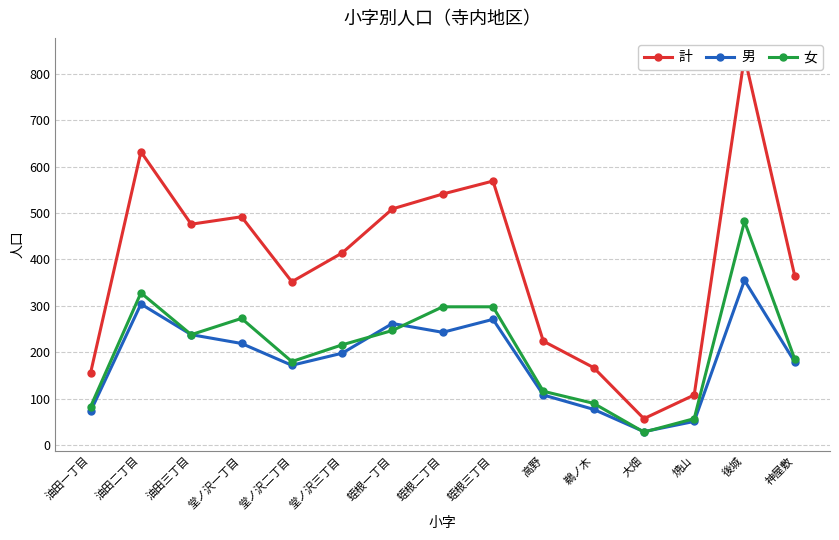

List the labels in order of 女 value, largest first.

後城, 油田二丁目, 蛭根二丁目, 蛭根三丁目, 堂ノ沢一丁目, 蛭根一丁目, 油田三丁目, 堂ノ沢三丁目, 神屋敷, 堂ノ沢二丁目, 高野, 鵜ノ木, 油田一丁目, 焼山, 大畑